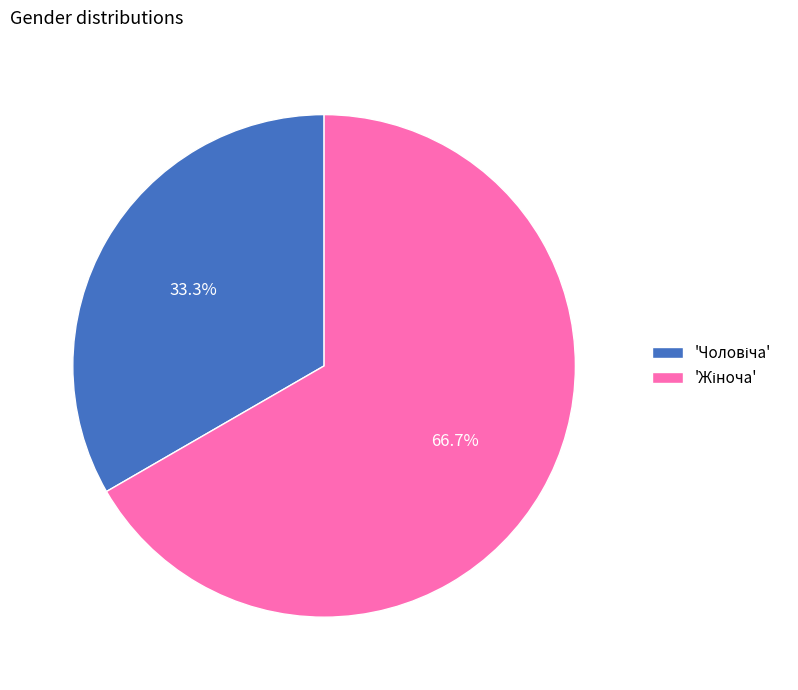

Does any single category account for the majority?

Yes